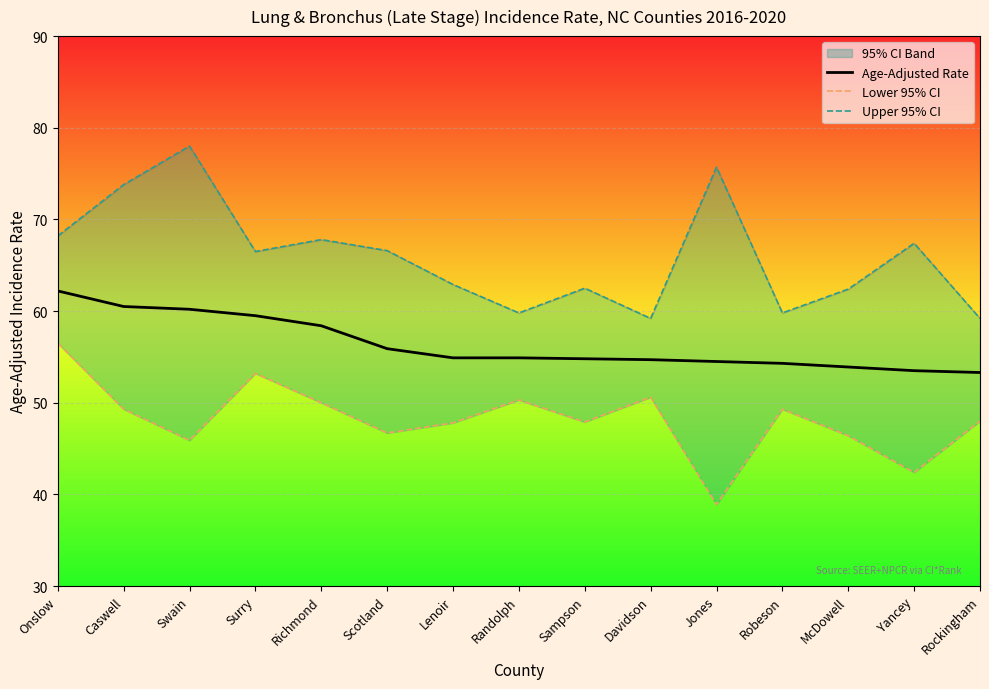

Between Lenoir and Davidson, which is larger?

Lenoir